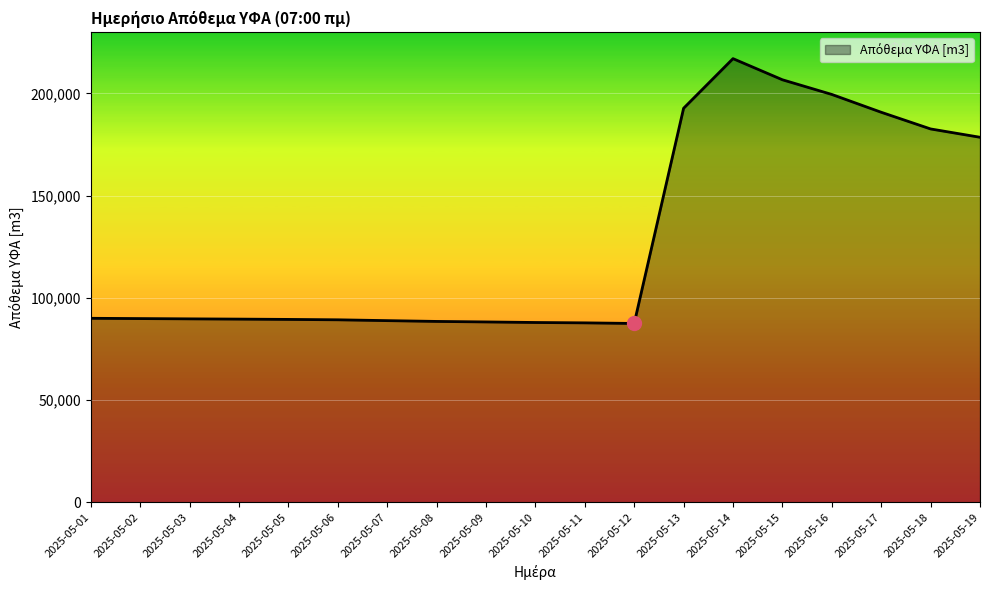

True or false: the data shows 389172.0 at 2025-05-14.

False